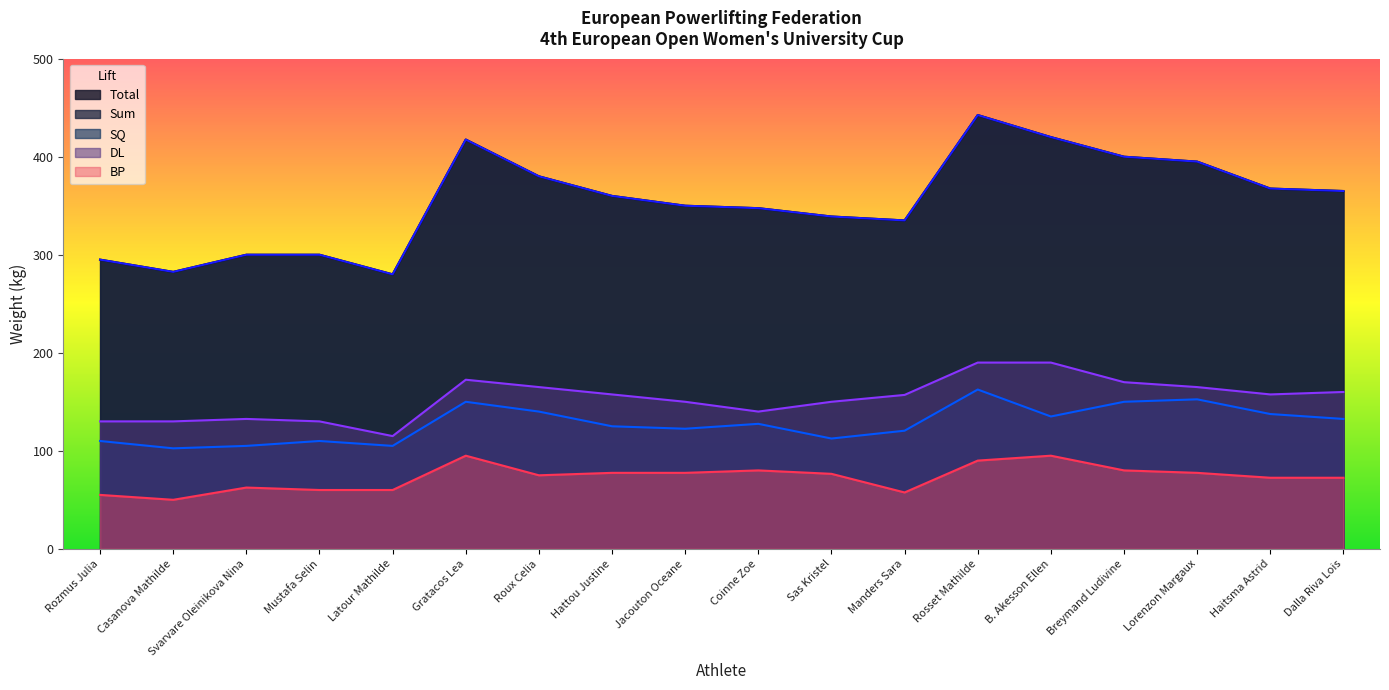

Reading left to right, what are all the values shown in this chart?

Total: 295.0	282.5	300.0	300.0	280.0	417.5	380.0	360.0	350.0	347.5	339.0	335.0	442.5	420.0	400.0	395.0	367.5	365.0
Sum: 295.0	282.5	300.0	300.0	280.0	417.5	380.0	360.0	350.0	347.5	339.0	335.0	442.5	420.0	400.0	395.0	367.5	365.0
SQ: 110.0	102.5	105.0	110.0	105.0	150.0	140.0	125.0	122.5	127.5	112.5	120.5	162.5	135.0	150.0	152.5	137.5	132.5
DL: 130.0	130.0	132.5	130.0	115.0	172.5	165.0	157.5	150.0	140.0	150.0	157.0	190.0	190.0	170.0	165.0	157.5	160.0
BP: 55.0	50.0	62.5	60.0	60.0	95.0	75.0	77.5	77.5	80.0	76.5	57.5	90.0	95.0	80.0	77.5	72.5	72.5